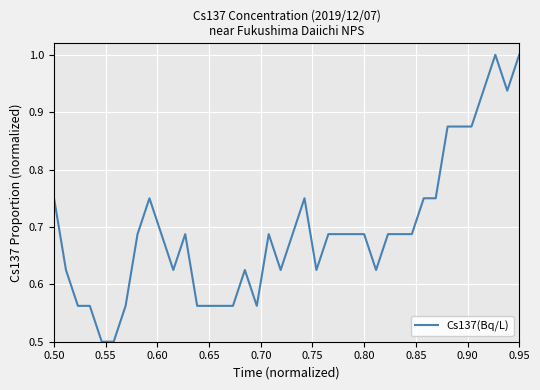

What is the difference between the maximum and minimum values?

0.5